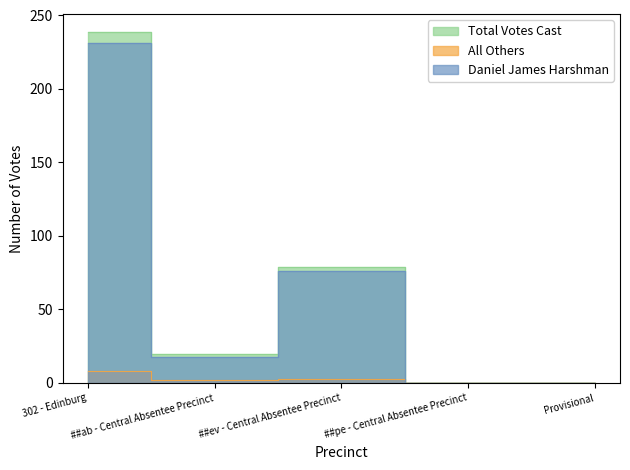

Which category has the lowest value across all series?

##pe - Central Absentee Precinct